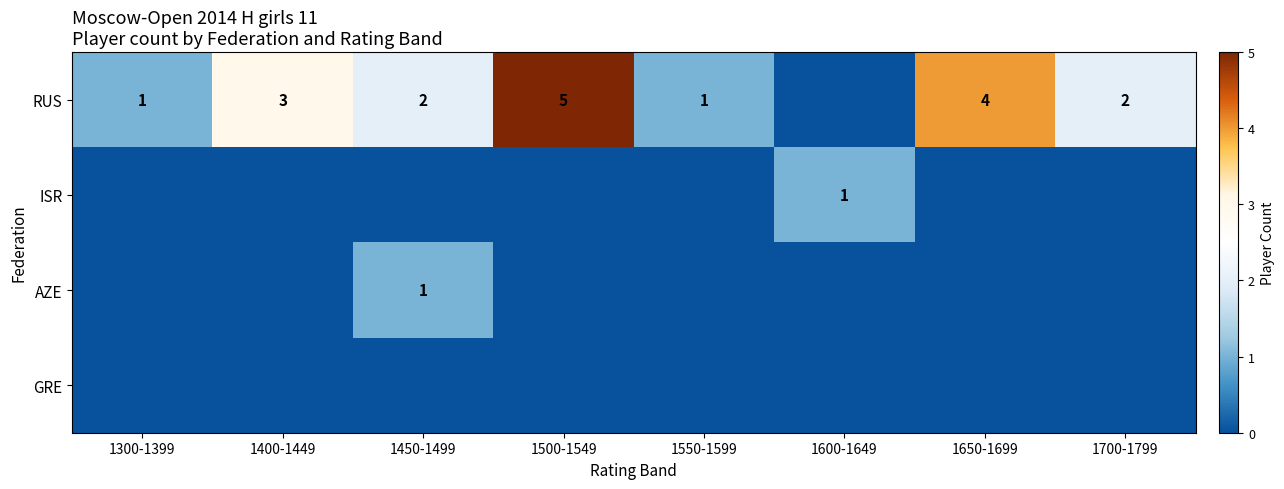

Is it true that RUS equals 1 at 1300-1399?

True